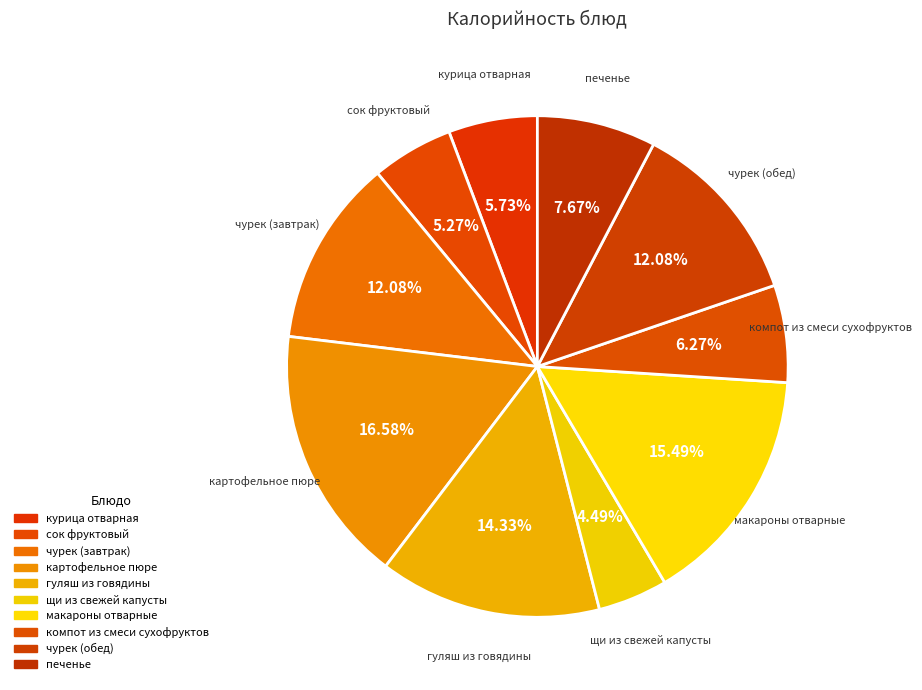

What is the total percentage of чурек (завтрак) and гуляш из говядины?

26.4%